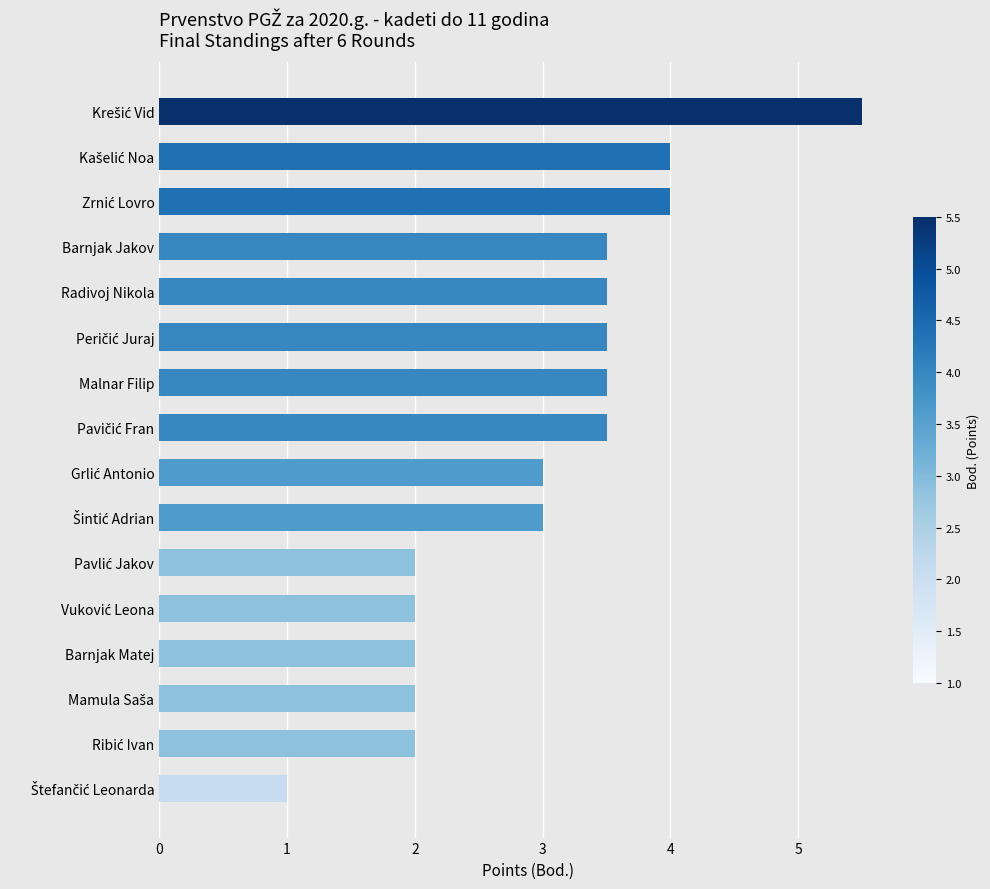

The value at Barnjak Matej is 3.1. True or false?

False